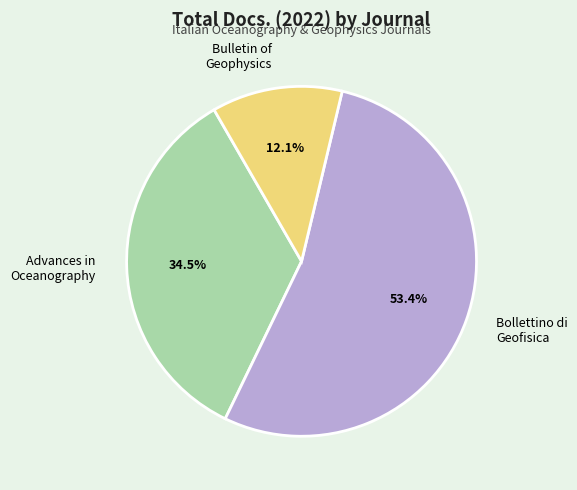

What is the majority slice?

Bollettino di Geofisica